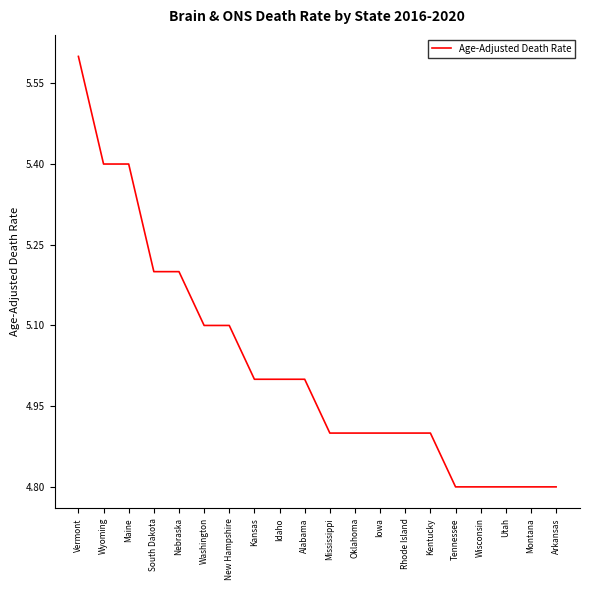

Which category has the highest value across all series?

Vermont